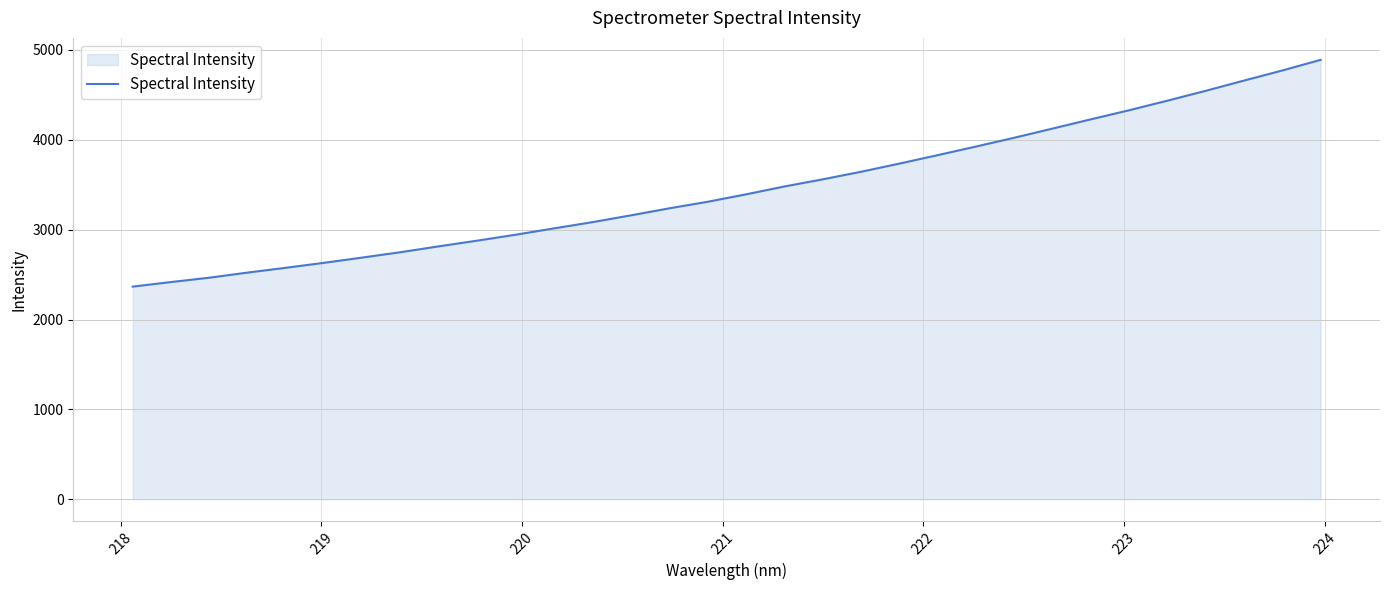

What is the maximum value shown in the chart?

4890.2